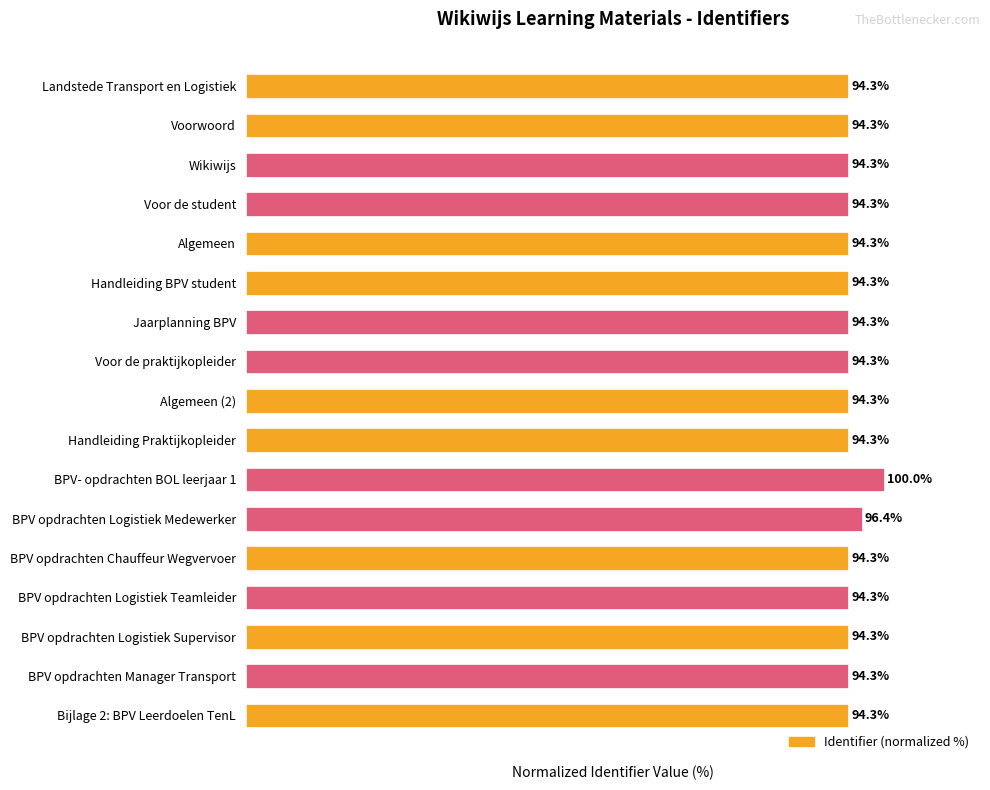

What is the label of the 2nd bar from the bottom?

BPV opdrachten Manager Transport